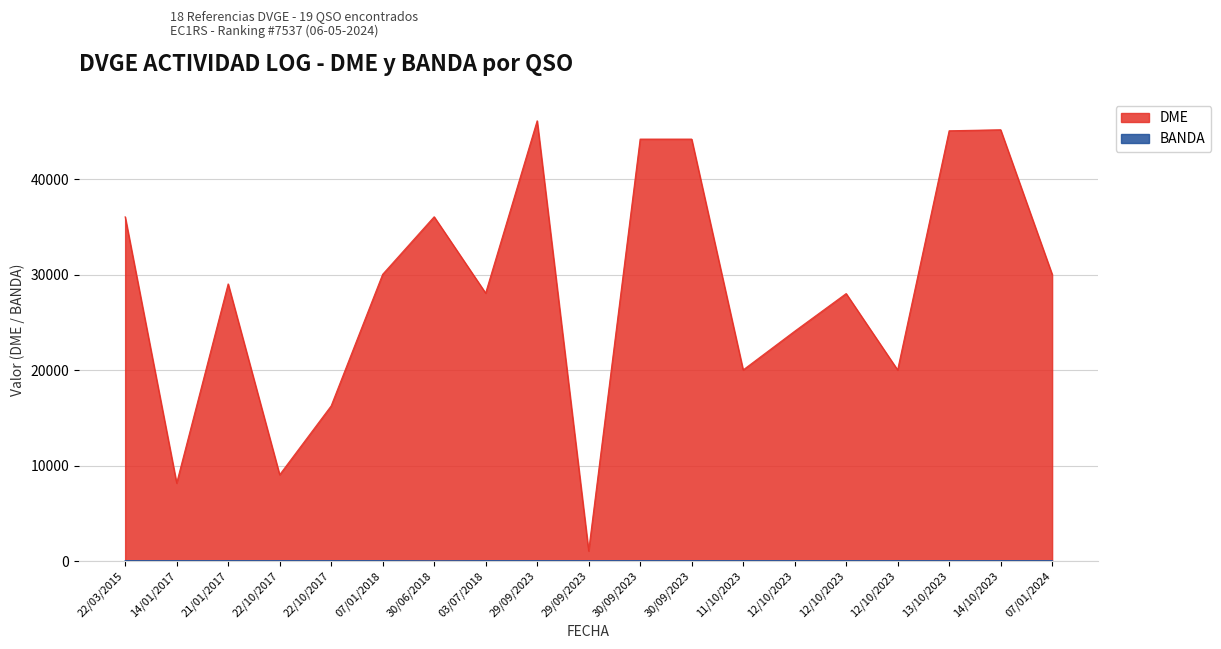

At 22/03/2015, list the series in order from largest to smallest.

DME, BANDA